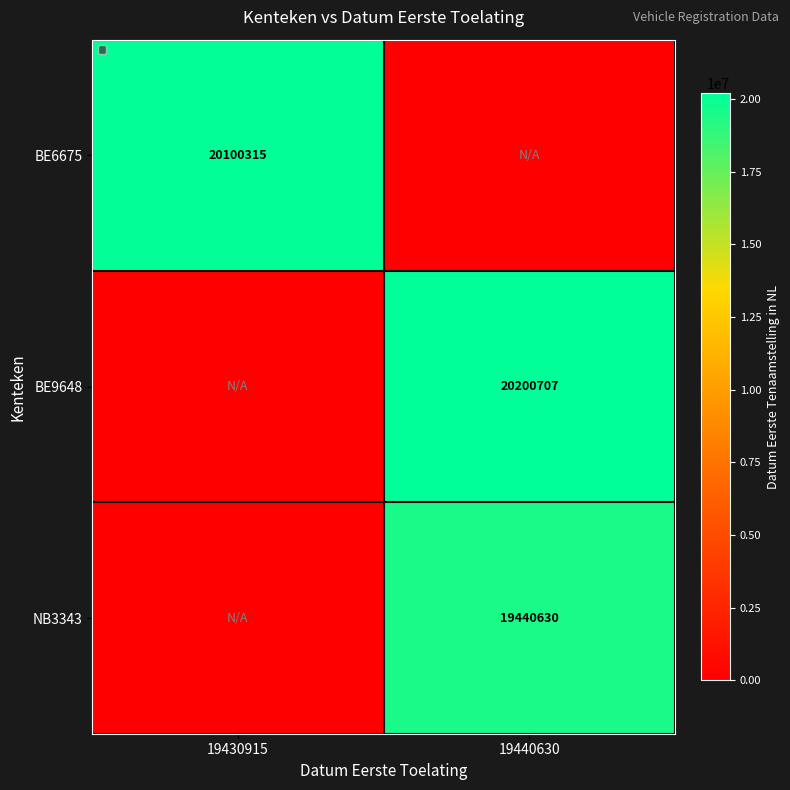

How many categories are shown in the chart?

2